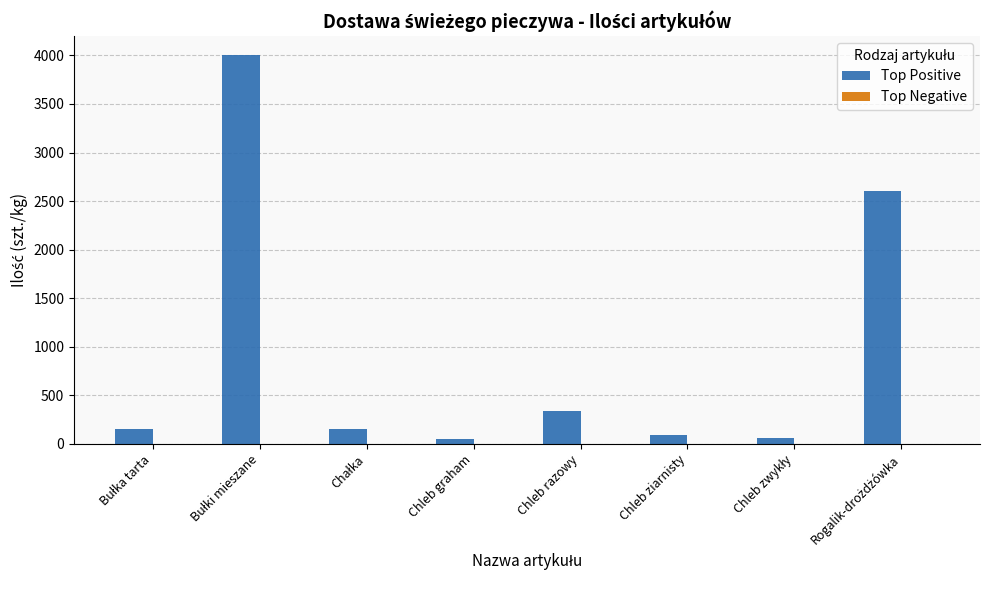

How many series are shown in this chart?

1